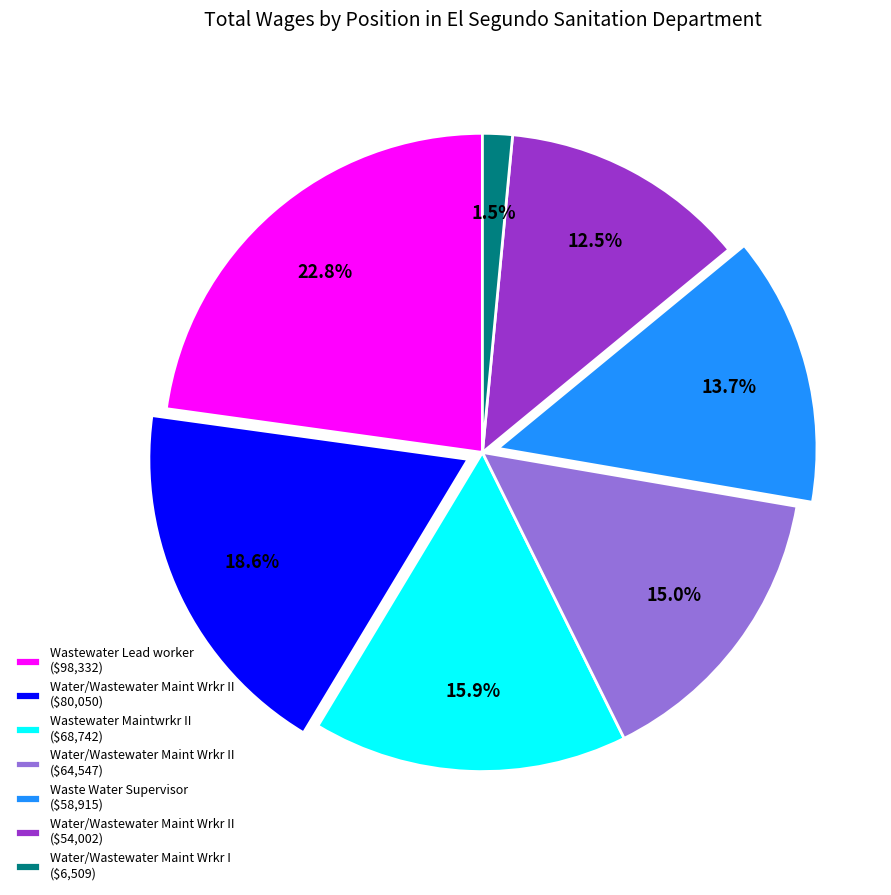

Does Water/Wastewater Maint Wrkr II ($80,050) represent more than half of the total?

No